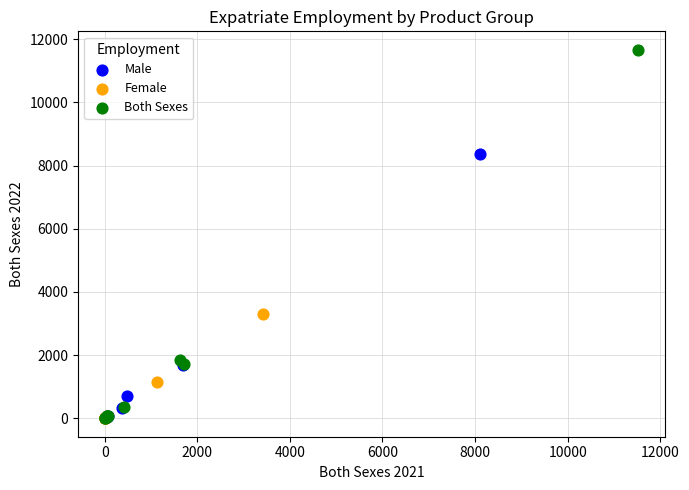

Which series has the largest Y range (max minus min)?

Both Sexes